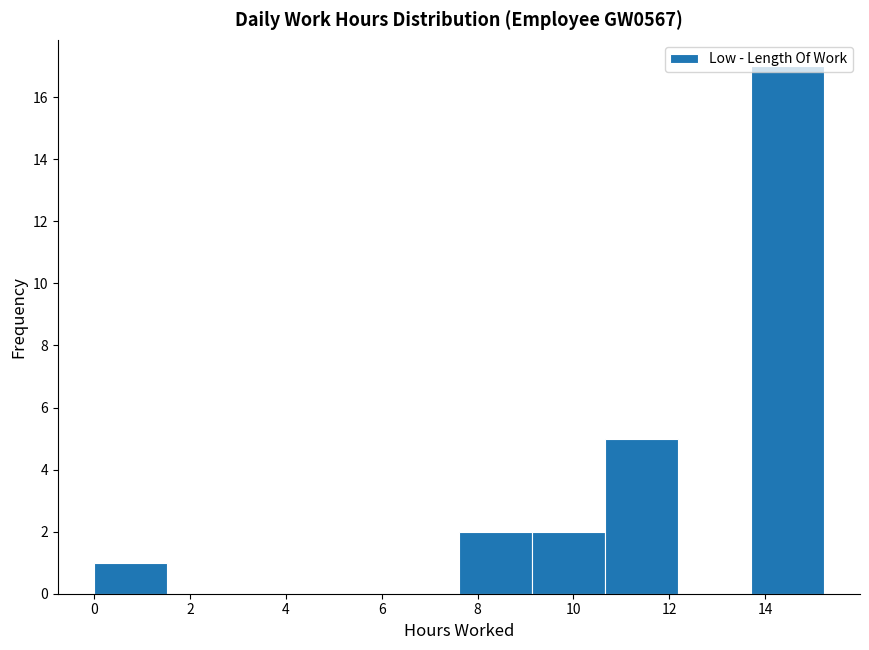

What is the height of the bar covering 10.6 to 12.2 on the x-axis? Neither the bar edges nor the heights are printed on the chart, so give them approximately, as read against the axes.

5